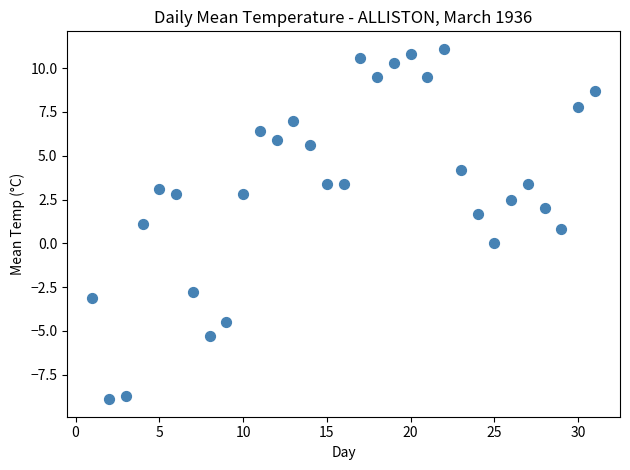

What is the range of X values (max minus min)?

30.0